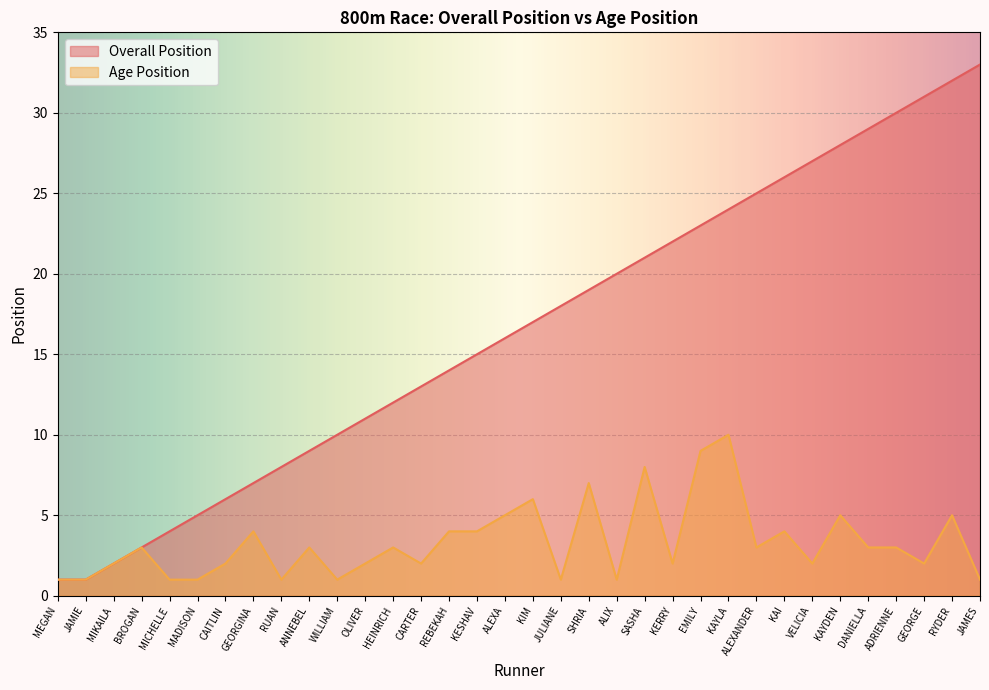

Is it true that Age Position equals 1 at ADRIENNE?

False